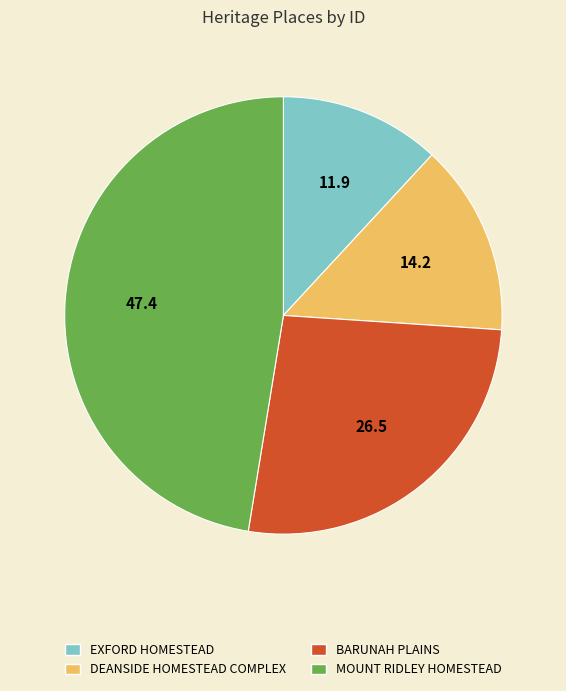

Is there a majority slice in this chart?

No